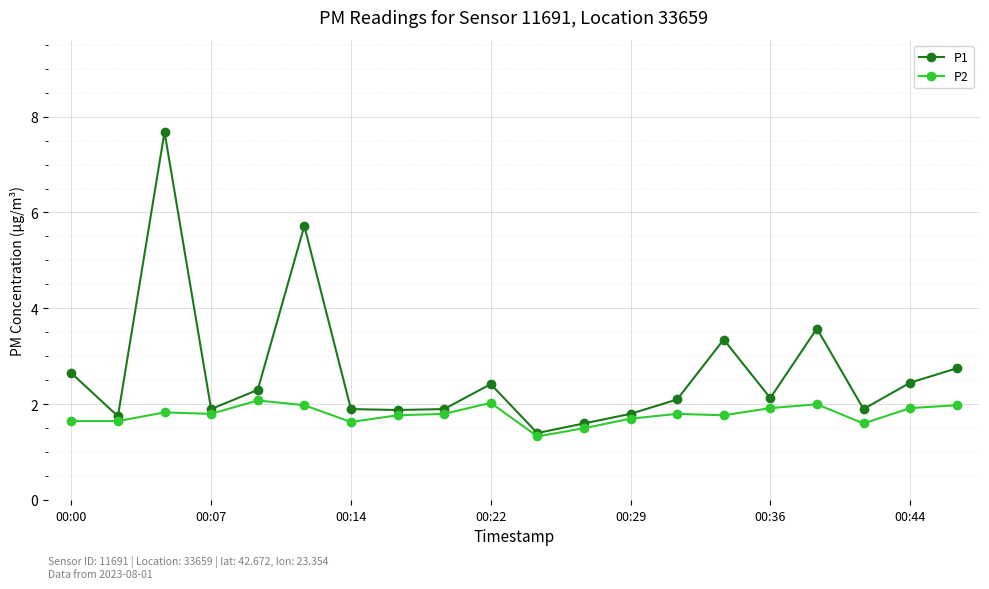

What is the value of the P1 point at the 2nd from the left?

1.8